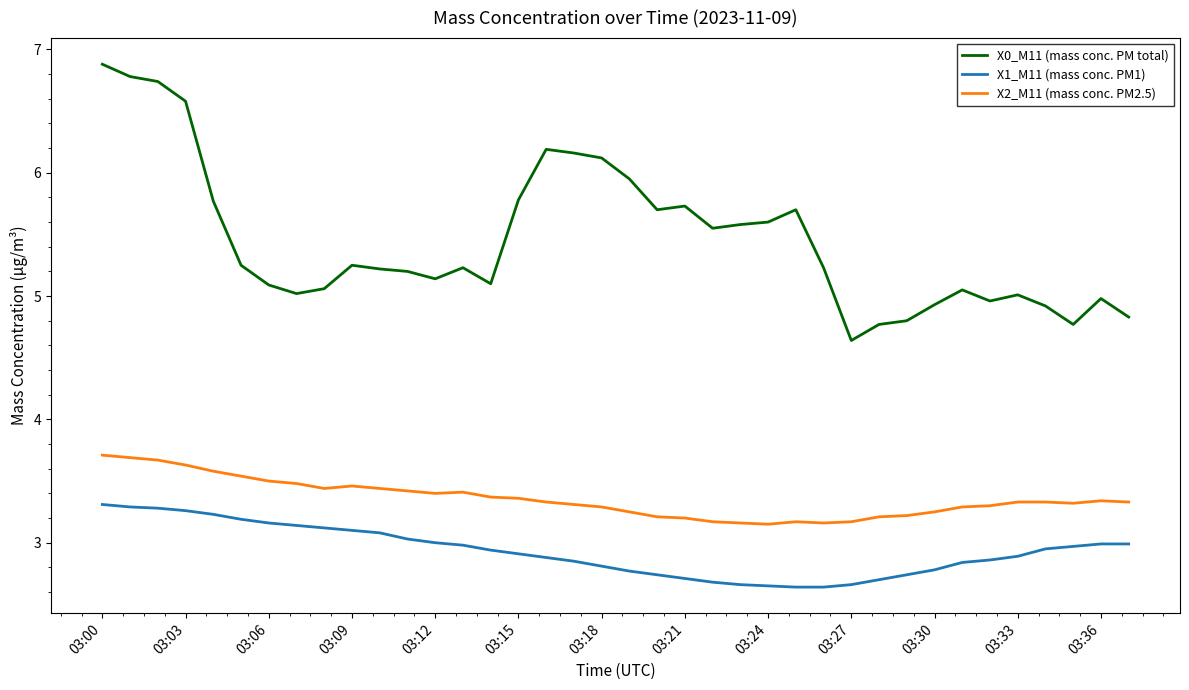

Which series has the largest range (max minus min)?

X0_M11 (mass conc. PM total)